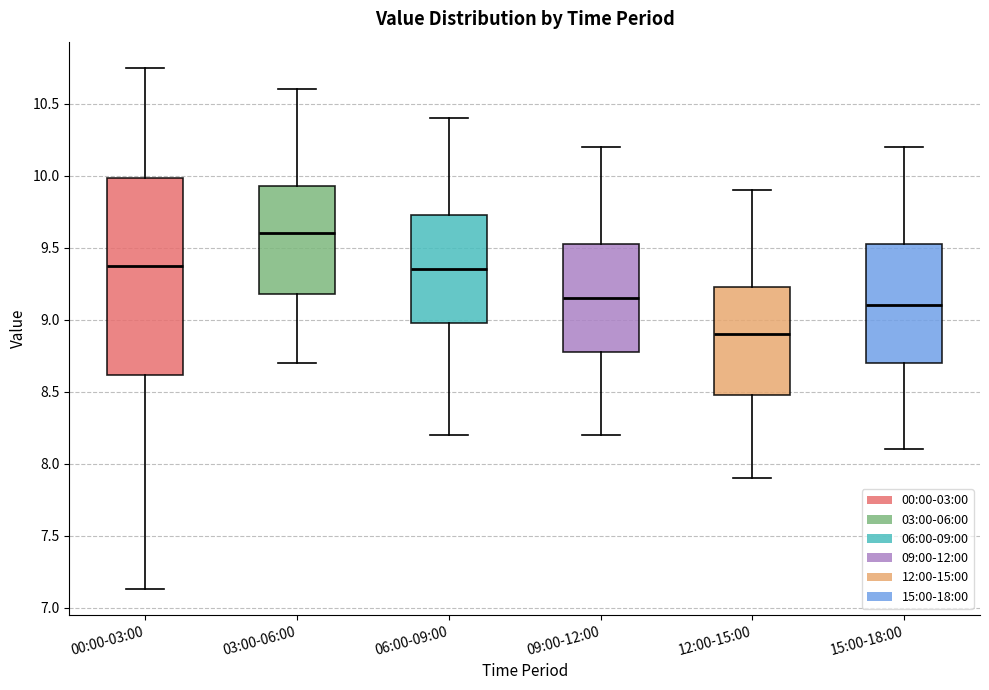

Where does the lower whisker of the box for 06:00-09:00 end on the y-axis? The values are not printed on the chart, so give them approximately, as read against the axis.

8.20